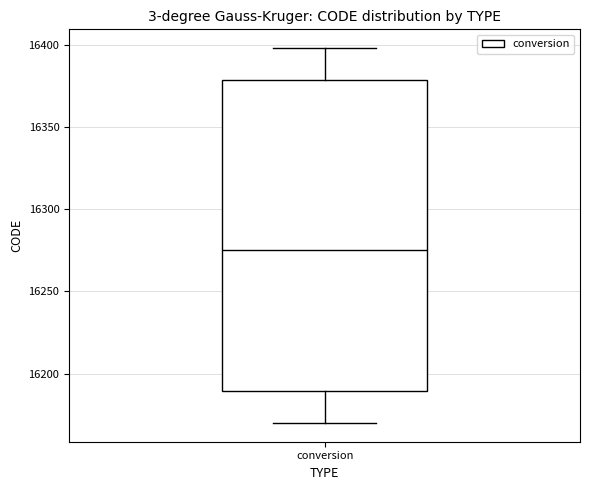

Transcribe this box plot: give where the median line is, the range the box spans, and where the two whiskers end, as read against the y-axis. The values are not printed on the chart, so give them approximately, as read against the axis.

median 16275, box 16190 to 16380, whiskers 16170 to 16400